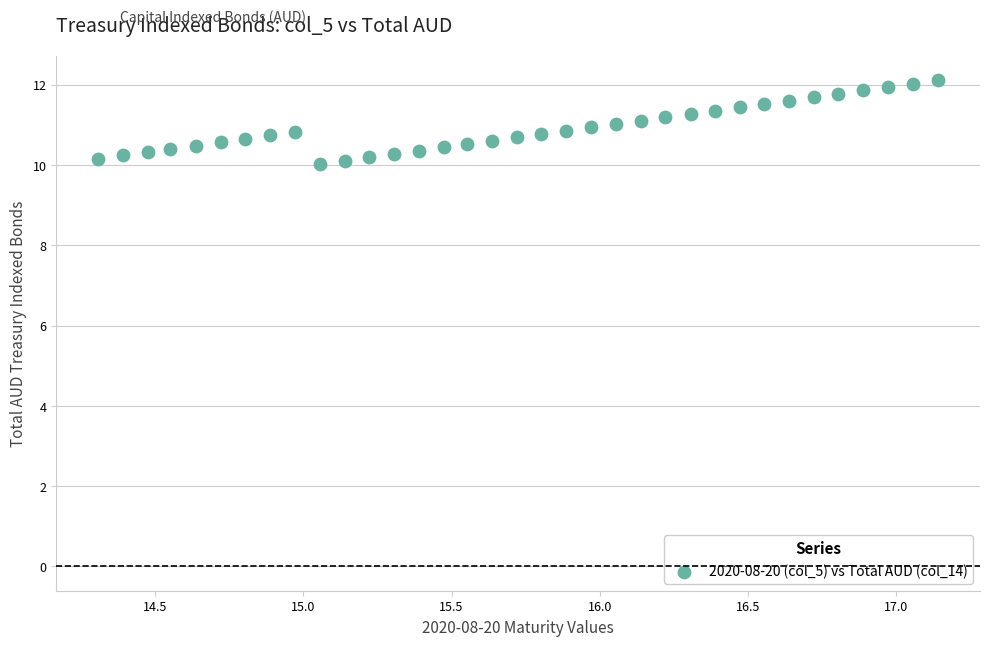

What is the range of X values (max minus min)?

2.8